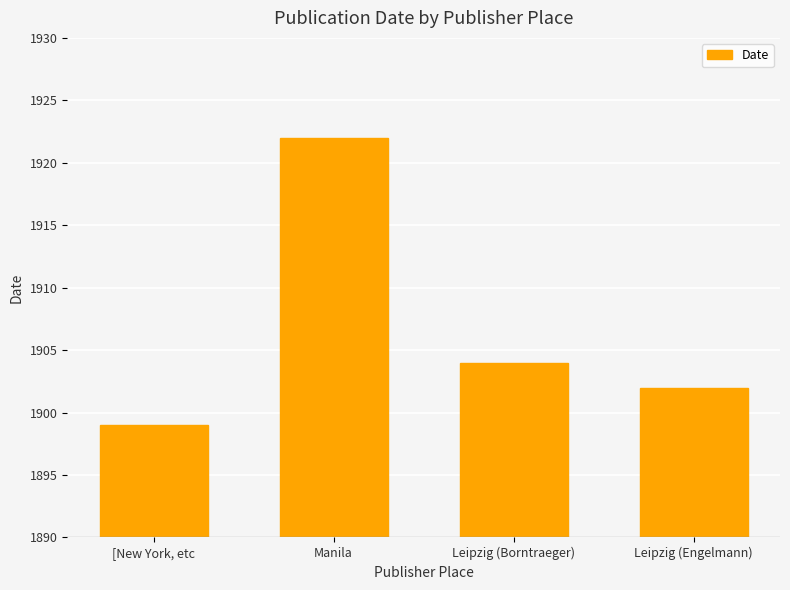

What is the difference between the second highest and second lowest values?

2